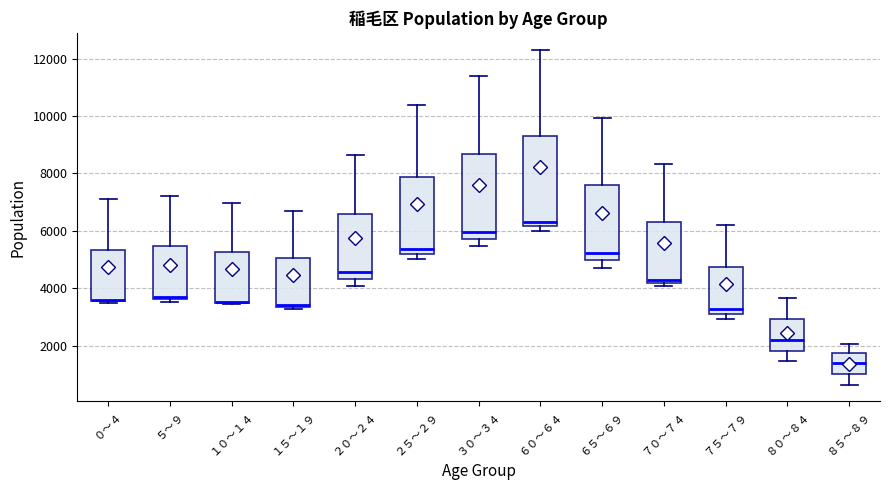

Reading left to right, read every box against the y-axis: the position of its median line, the range the box covers, and the ends of its whiskers. The values are not printed on the chart, so give them approximately, as read against the axis.

０～４: median 3600, box 3600 to 5400, whiskers 3400 to 7000
５～９: median 3800, box 3600 to 5400, whiskers 3600 (just below the box's lower edge) to 7200
１０～１４: median 3600 (drawn on the box's lower edge), box 3400 to 5200, whiskers 3400 to 7000
１５～１９: median 3400, box 3400 to 5000, whiskers 3200 to 6600
２０～２４: median 4600, box 4400 to 6600, whiskers 4000 to 8600
２５～２９: median 5400, box 5200 to 7800, whiskers 5000 to 10400
３０～３４: median 6000, box 5800 to 8600, whiskers 5400 to 11400
６０～６４: median 6400, box 6200 to 9400, whiskers 6000 to 12400
６５～６９: median 5200, box 5000 to 7600, whiskers 4600 to 10000
７０～７４: median 4200 (just above the box's lower edge), box 4200 to 6400, whiskers 4000 to 8400
７５～７９: median 3200, box 3000 to 4800, whiskers 3000 (just below the box's lower edge) to 6200
８０～８４: median 2200, box 1800 to 3000, whiskers 1400 to 3600
８５～８９: median 1400, box 1000 to 1800, whiskers 600 to 2000